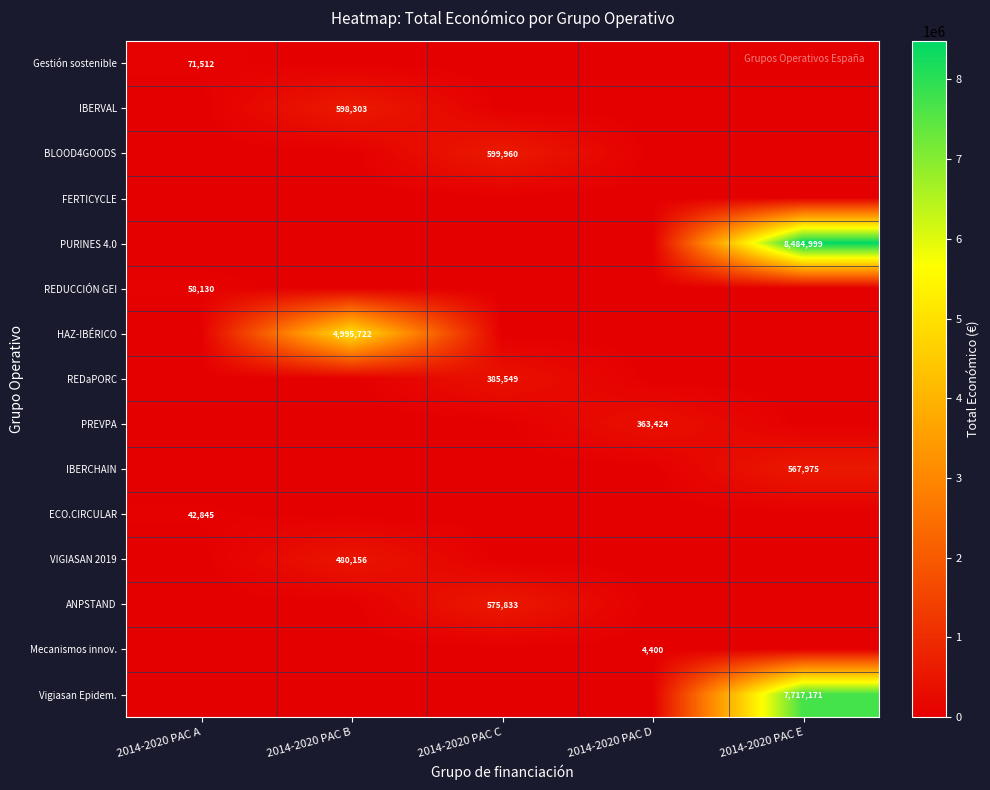

True or false: REDaPORC has a value of 385549 at 2014-2020 PAC C.

True